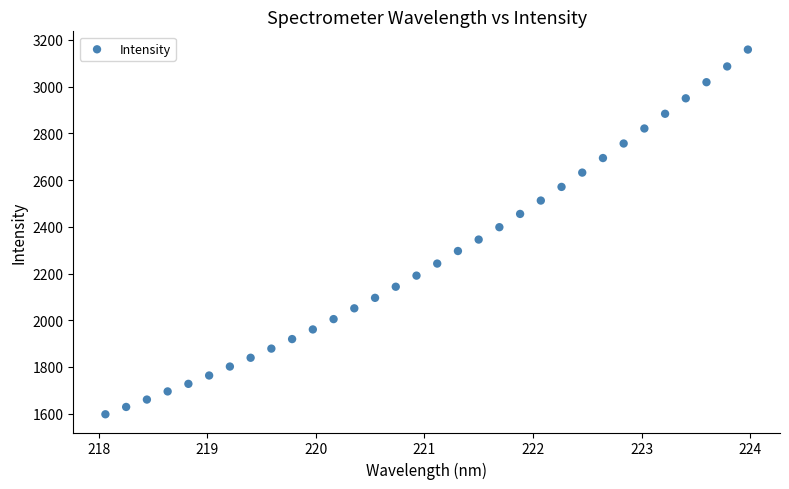

What is the range of Y values (max minus min)?

1561.5